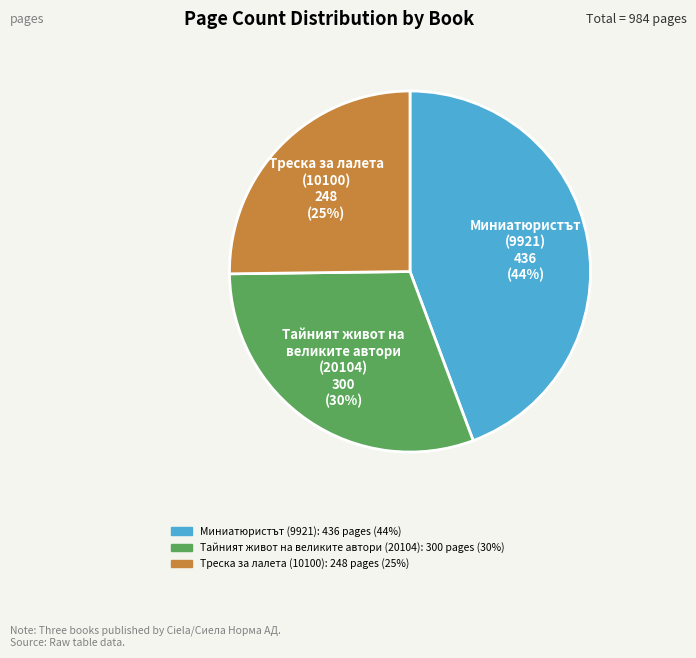

Between Треска за лалета (10100) and Миниатюристът (9921), which is larger?

Миниатюристът (9921)